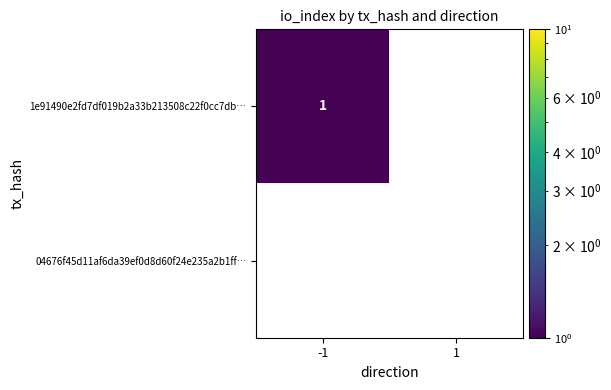

Reading right to left, list all the values displayed in this chart.

1e91490e2fd7df019b2a33b213508c22f0cc7db…: 0	1
04676f45d11af6da39ef0d8d60f24e235a2b1ff…: 0	0